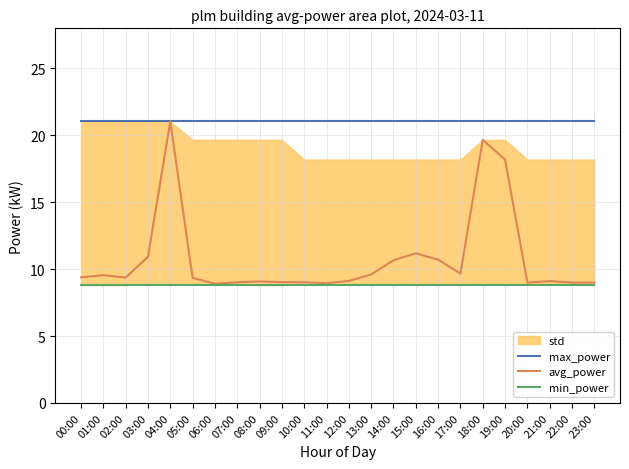

What is the label of the 17th point from the right?

07:00